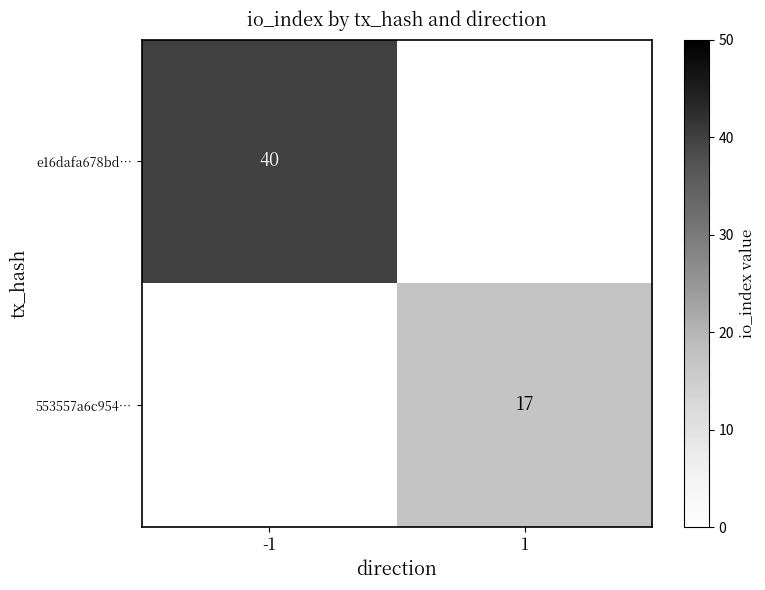

The 553557a6c954… series shows 26 at 1. True or false?

False